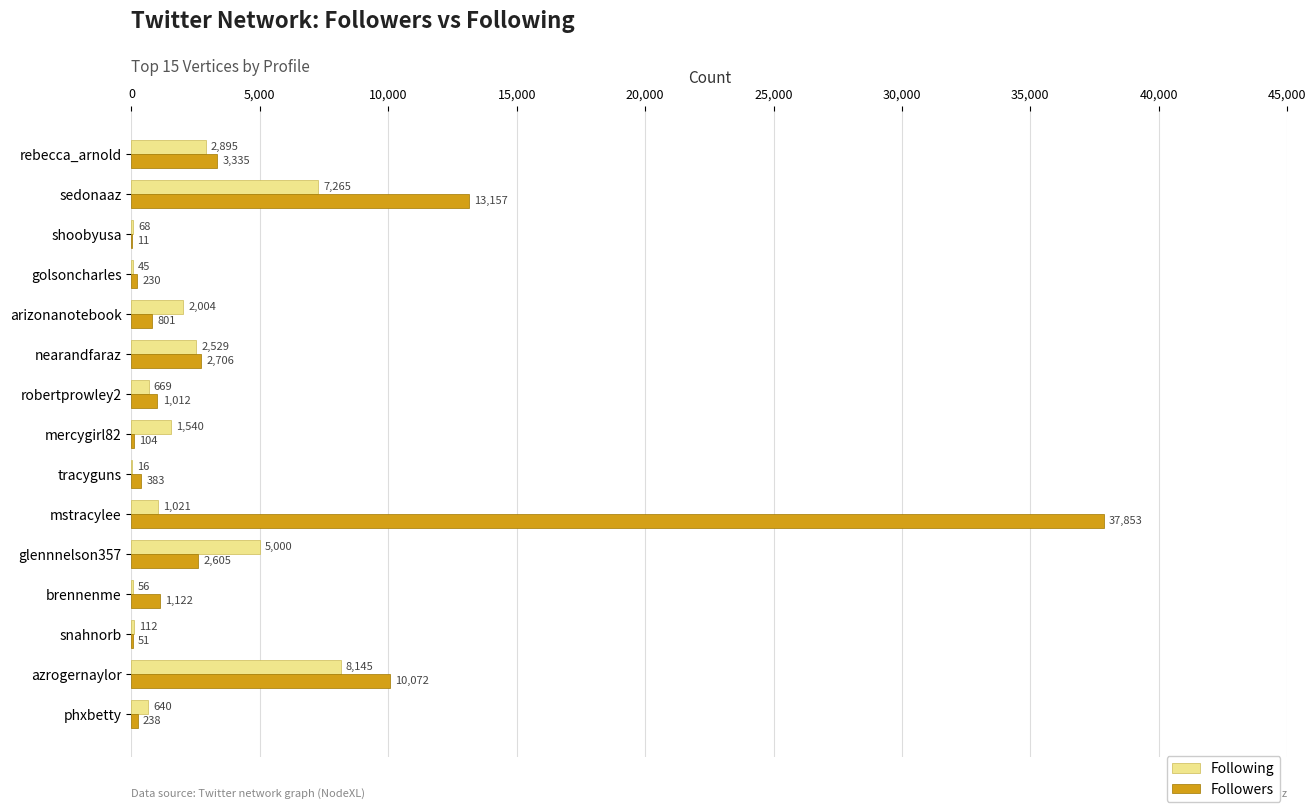

True or false: Followers has a value of 3335 at rebecca_arnold.

True